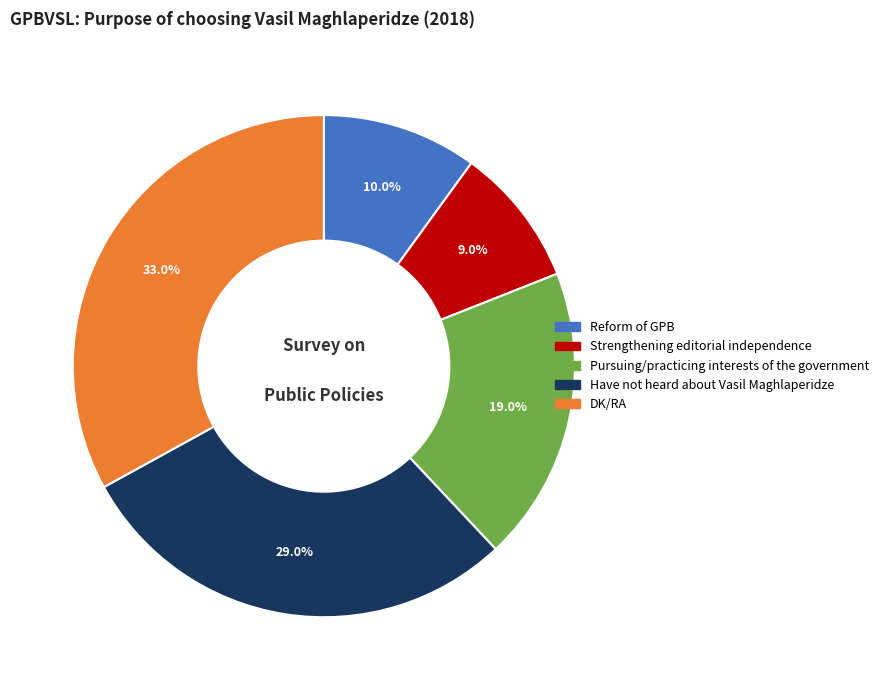

What is the largest slice in the pie chart?

DK/RA